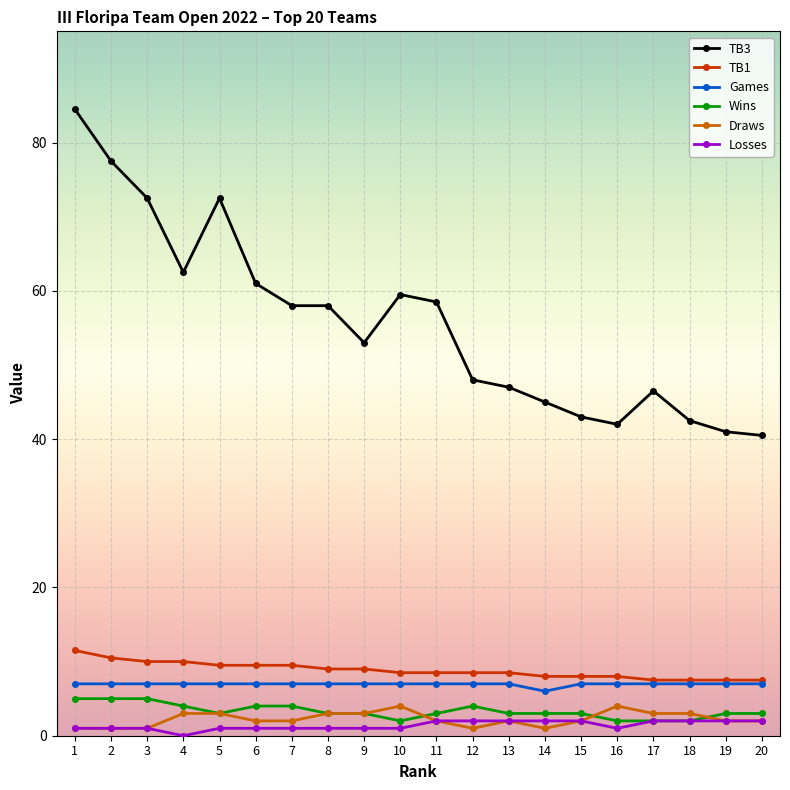

True or false: Wins and Games cross at least once.

False